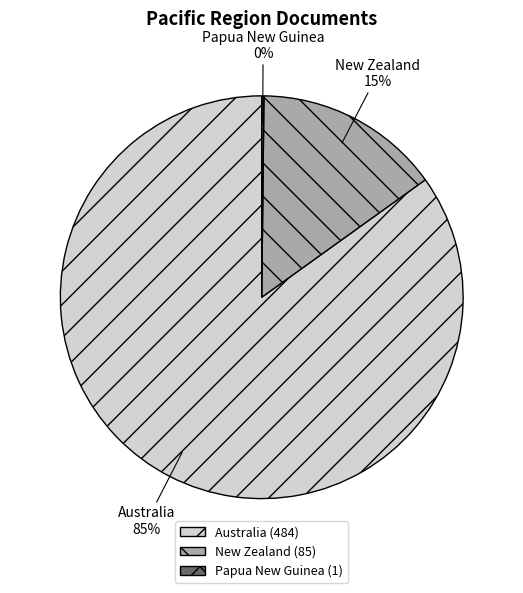

To the nearest percent, what is the combined percentage of New Zealand and Australia?

100%